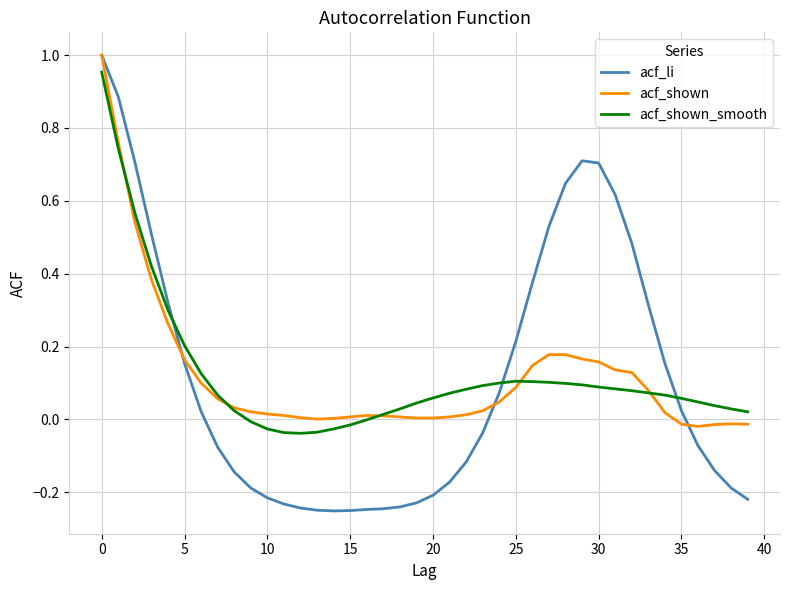

Which series has the widest spread of values?

acf_li